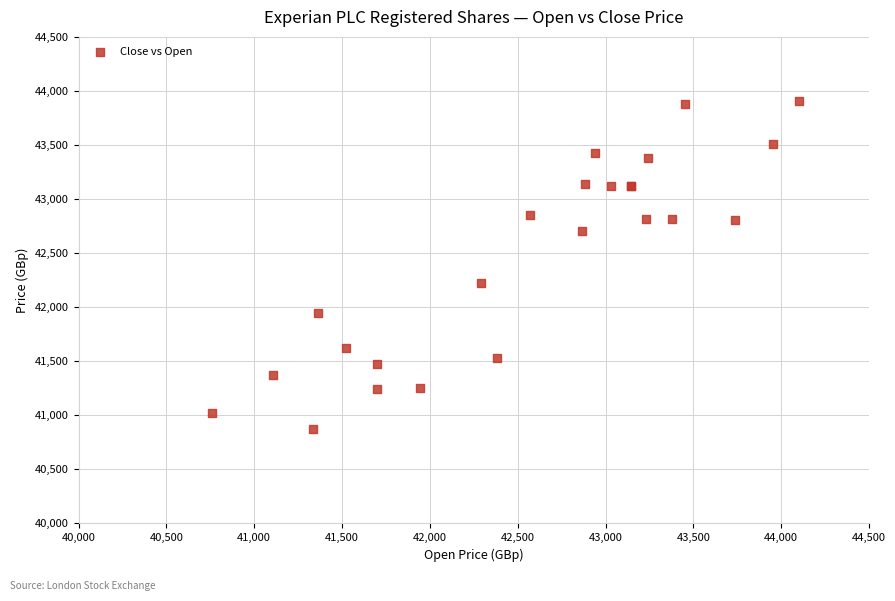

What Y value in the scatter plot is closest to 42390?

42224